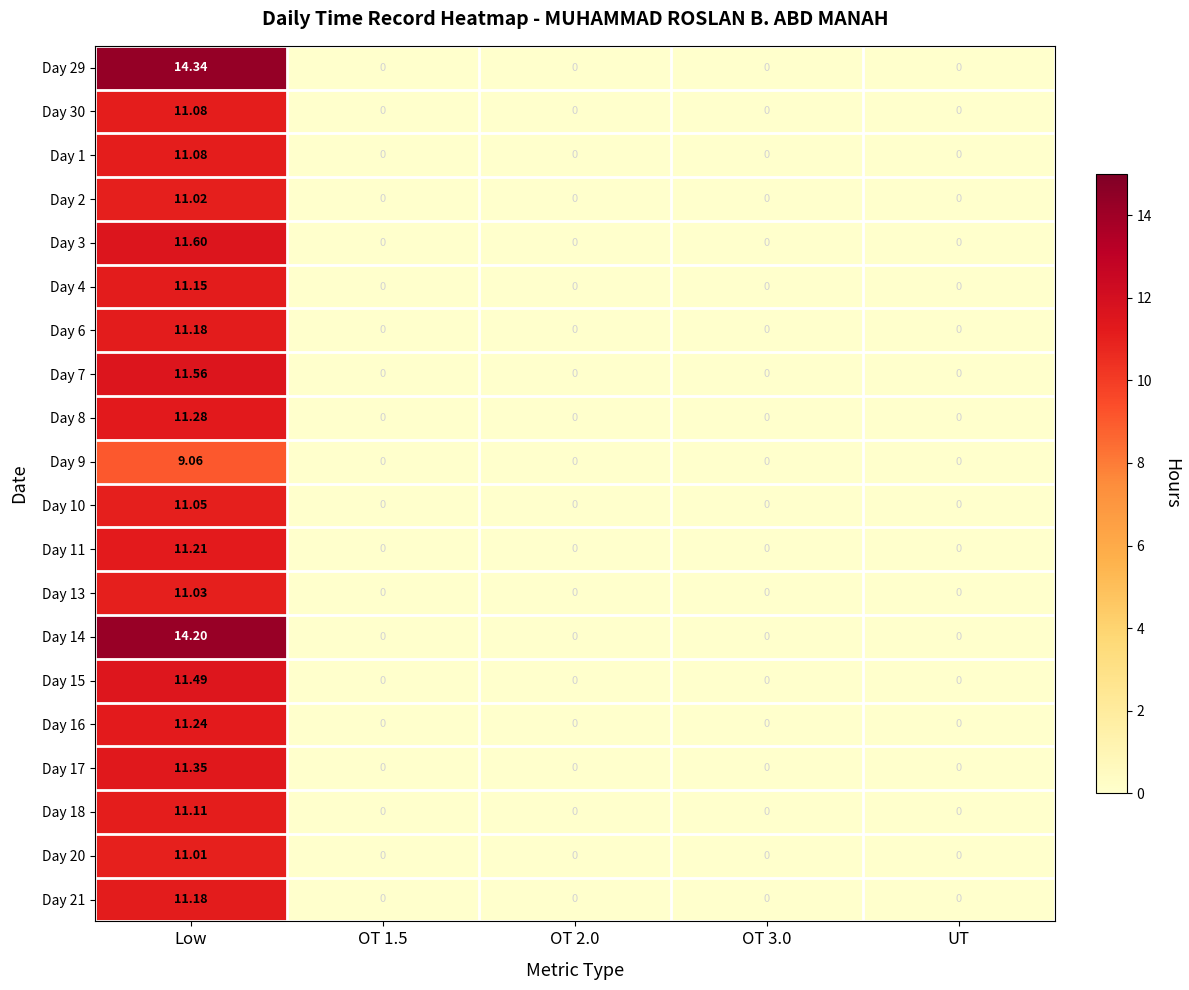

How many distinct data groups are displayed?

20